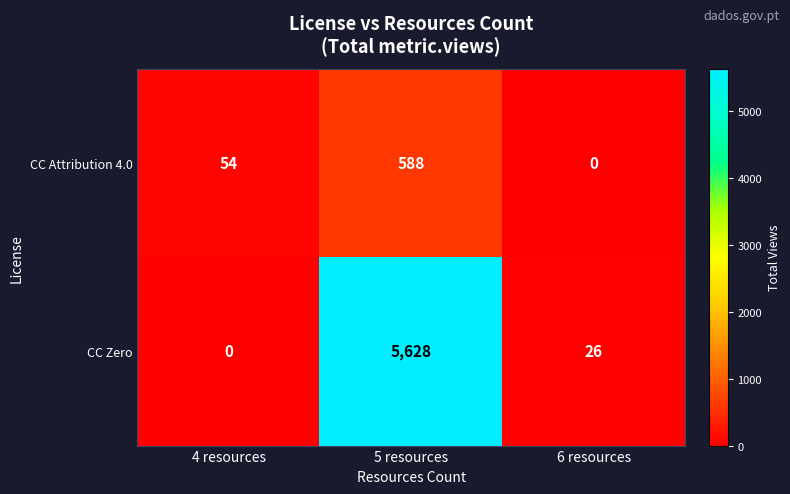

What is the sum of all CC Zero values?

5654